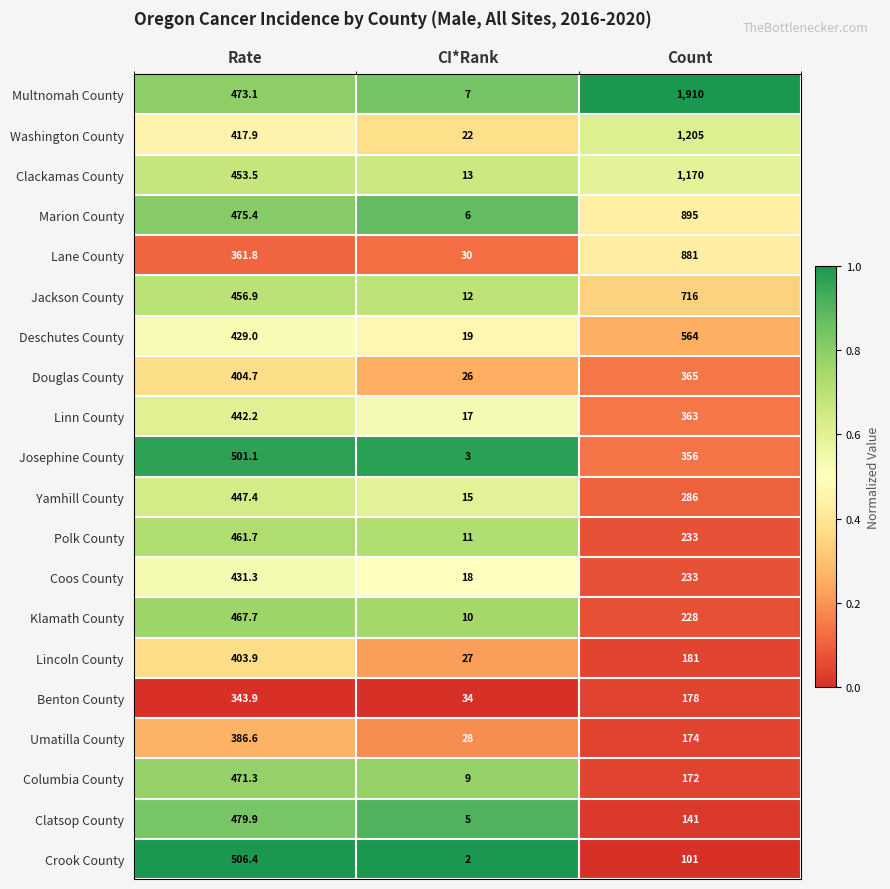

What is the average value of the Umatilla County series?

196.2